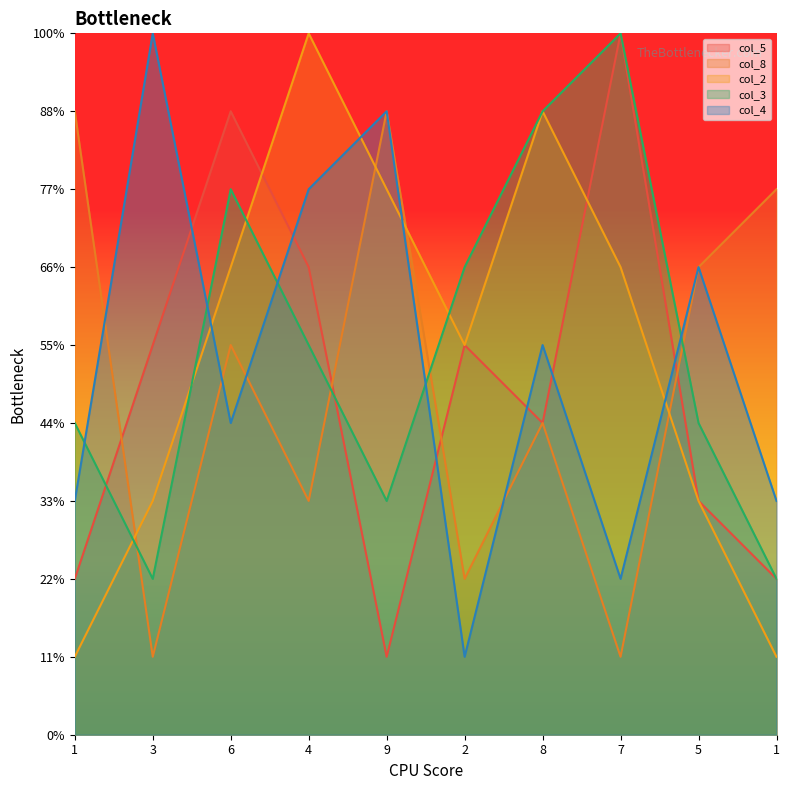

At which label does col_5 reach its peak?

7